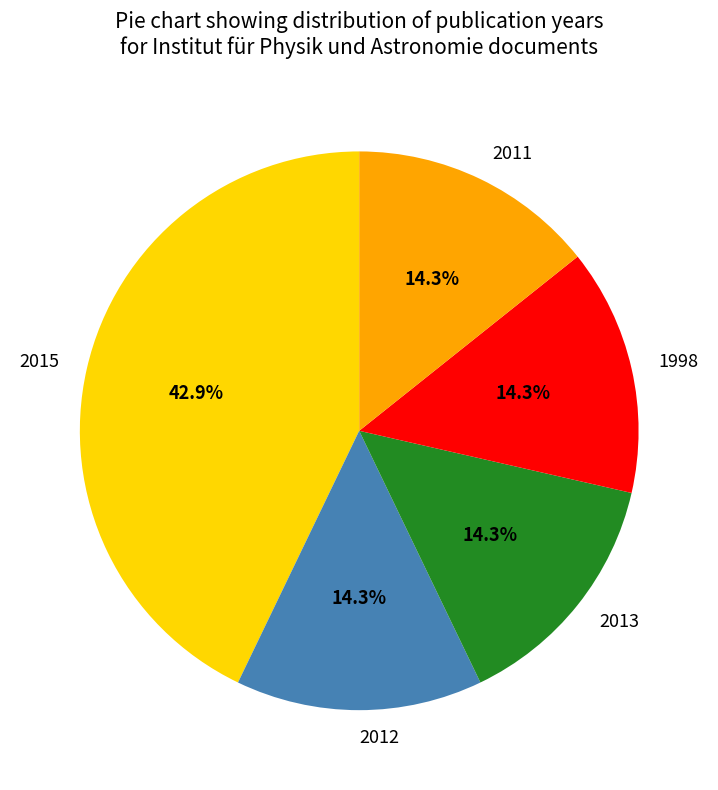

How many segments does this pie chart have?

5